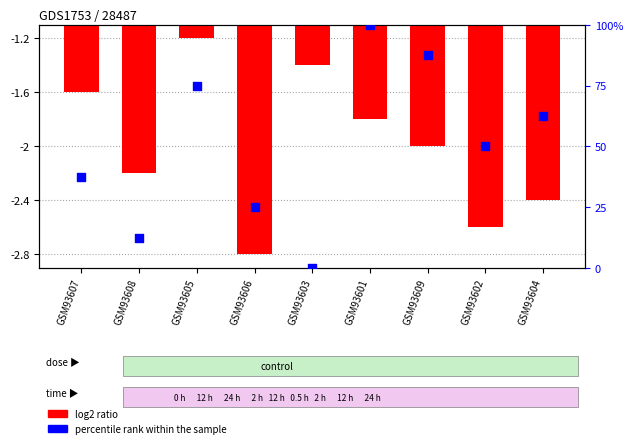

At how many categories does at least one series exceed 85?

2